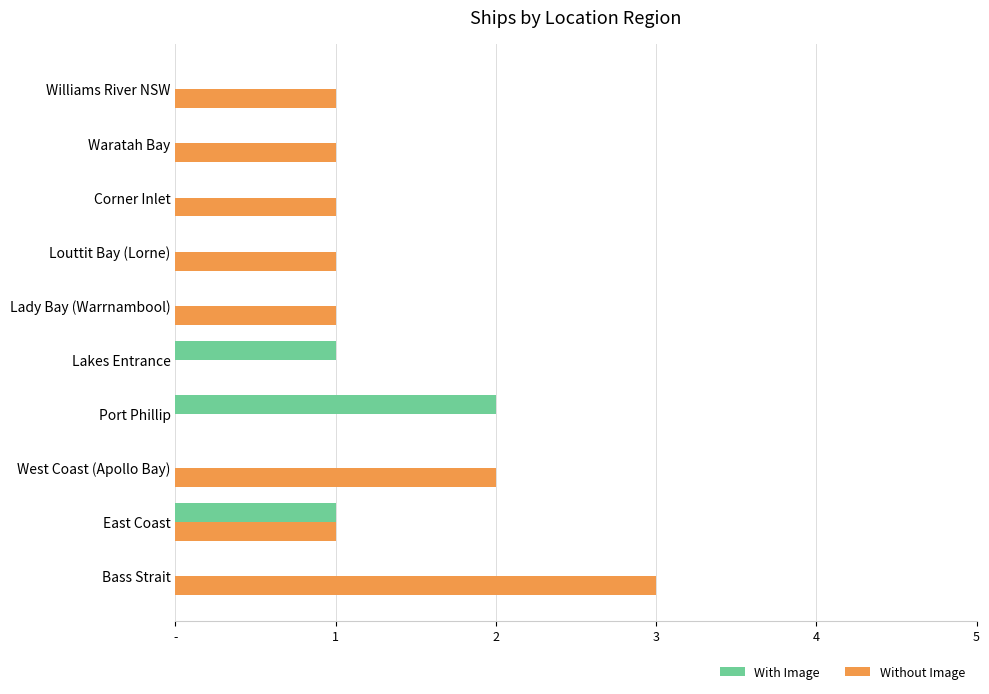

At which label does Without Image reach its peak?

Bass Strait